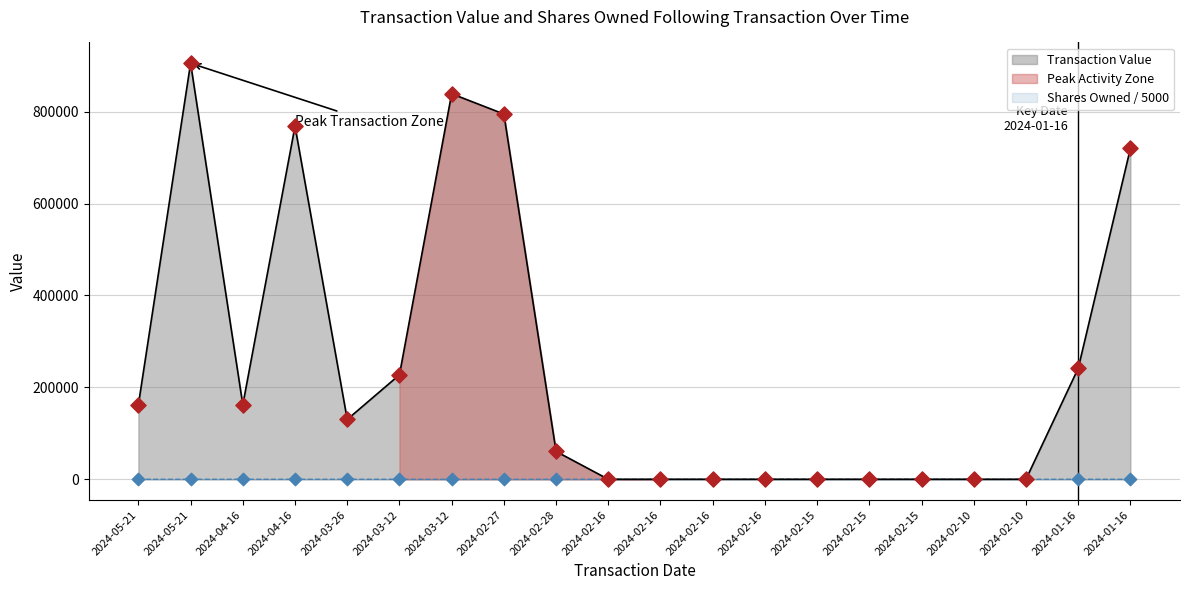

Which series has the largest total across all categories?

Transaction Value